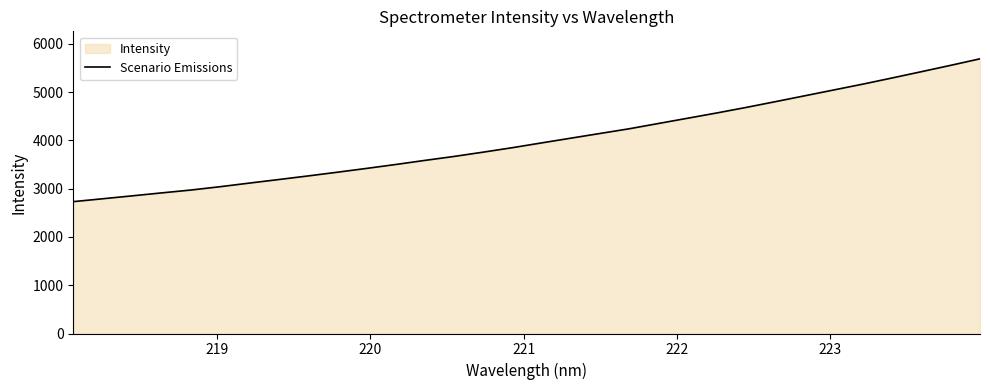

What is the value of the 32nd point from the left?

5692.6